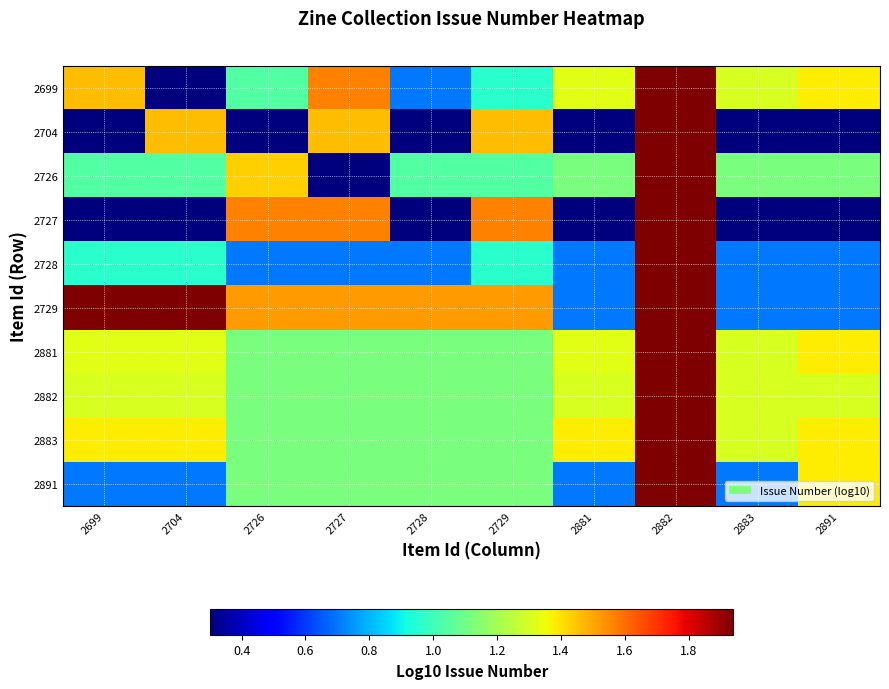

Rank the series at 2726 from lowest to highest value.

2704, 2728, 2699, 2881, 2882, 2883, 2891, 2726, 2729, 2727